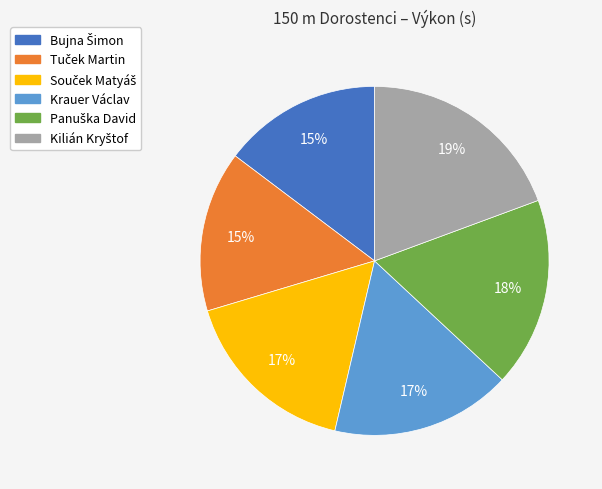

To the nearest percent, what portion does Krauer Václav represent?

17%